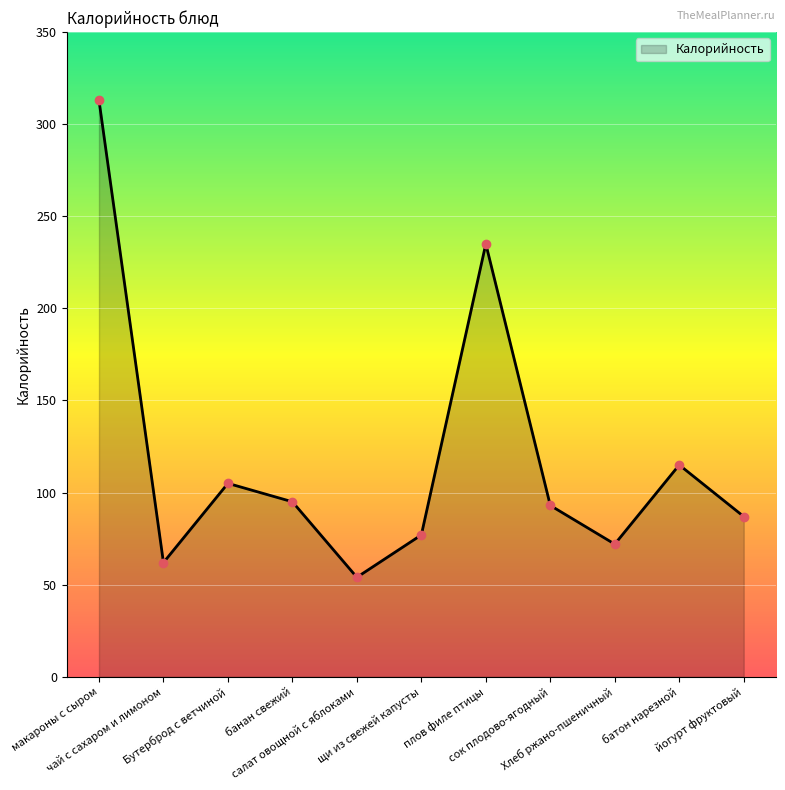

What is the sum of all values?

1308